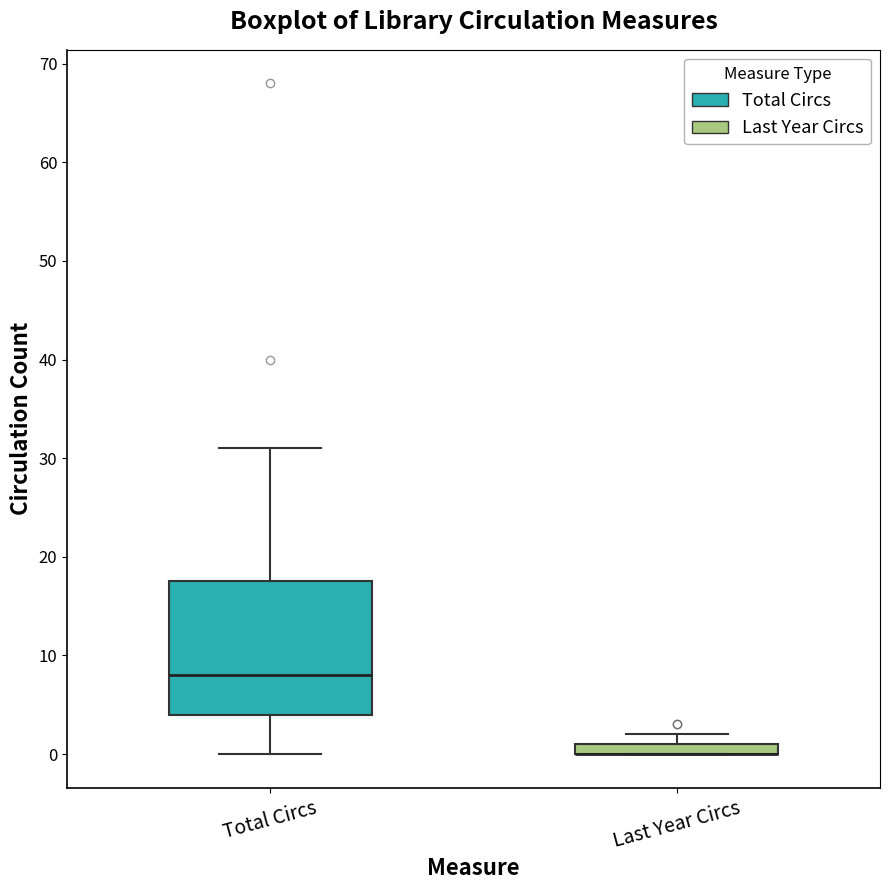

Where does the upper whisker of the box for Total Circs end on the y-axis? The values are not printed on the chart, so give them approximately, as read against the axis.

31